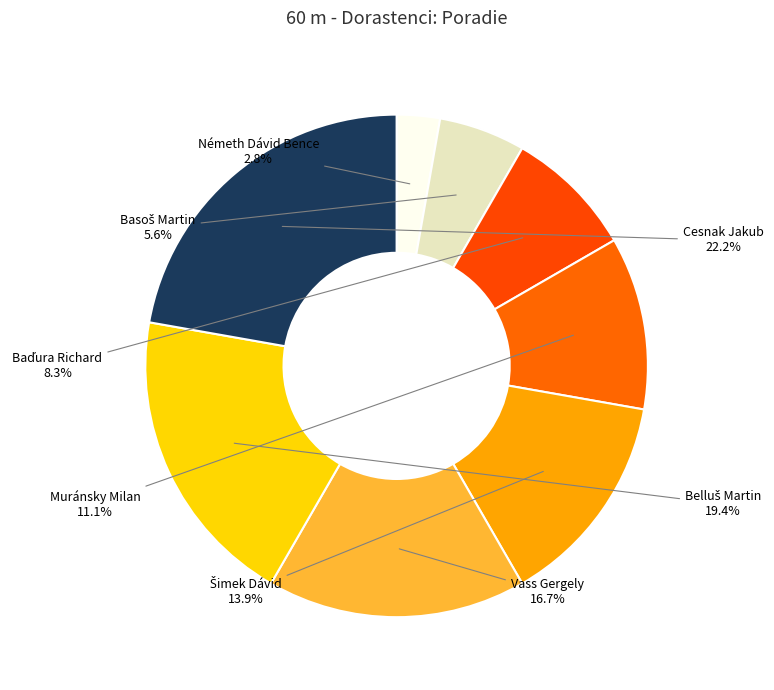

Is the sum of Vass Gergely and Cesnak Jakub greater than half?

No